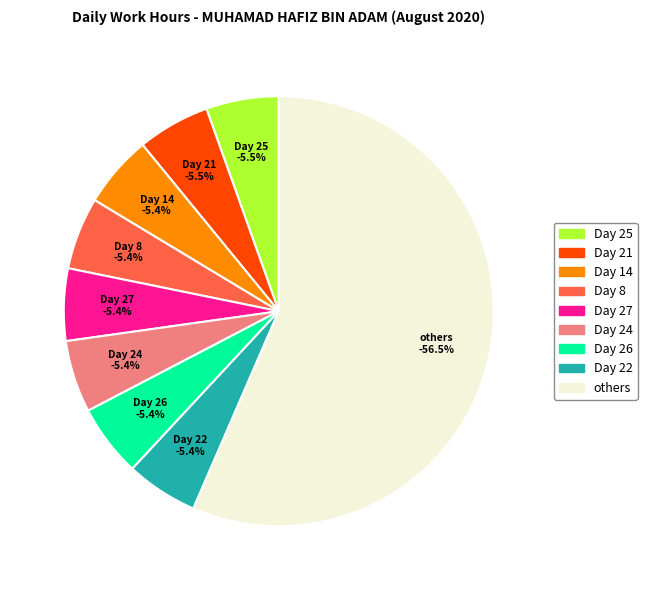

How much of the chart is everything except Day 25?

94.5%